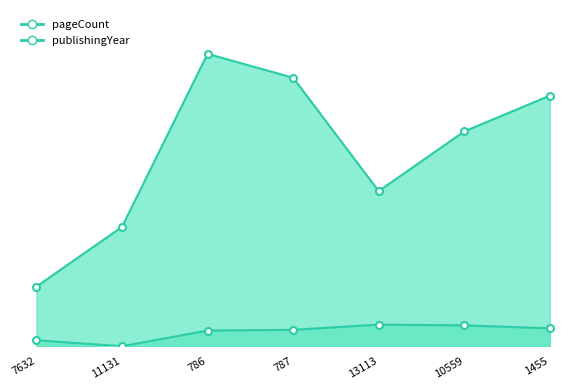

What is the total value across all series at 787?

382